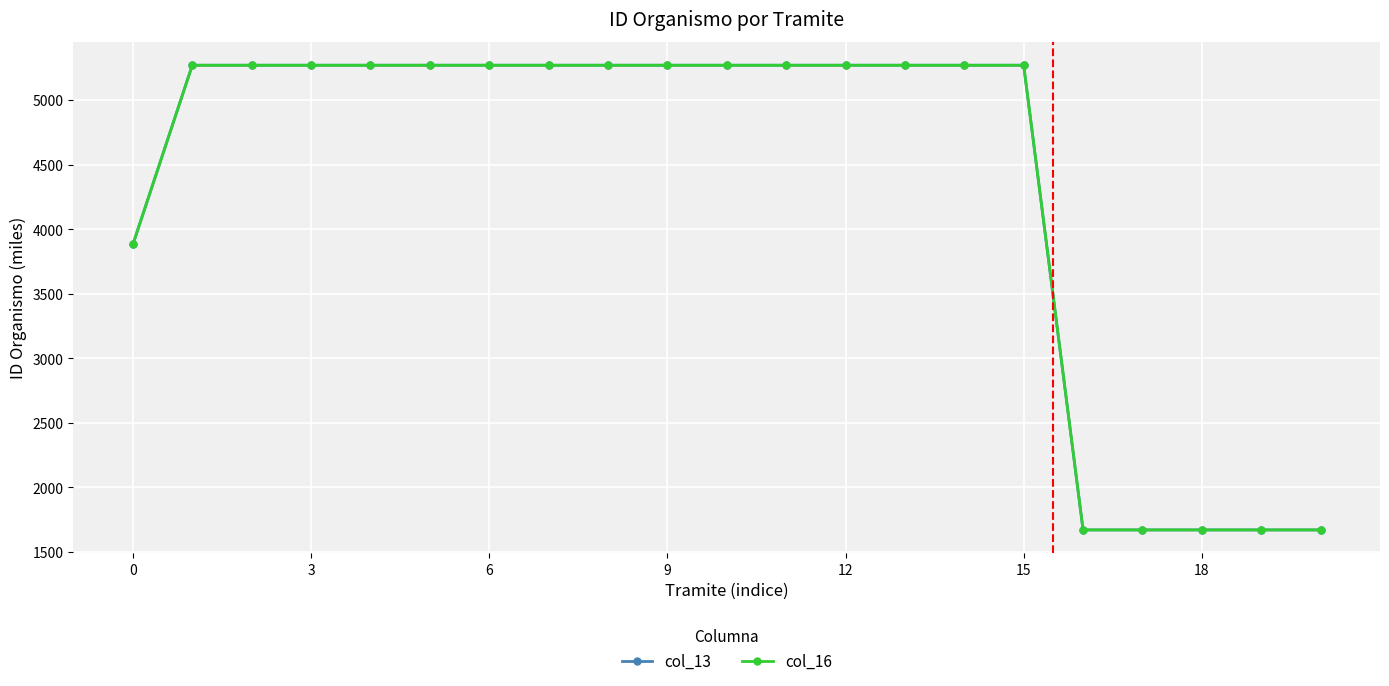

How many categories are shown in the chart?

21